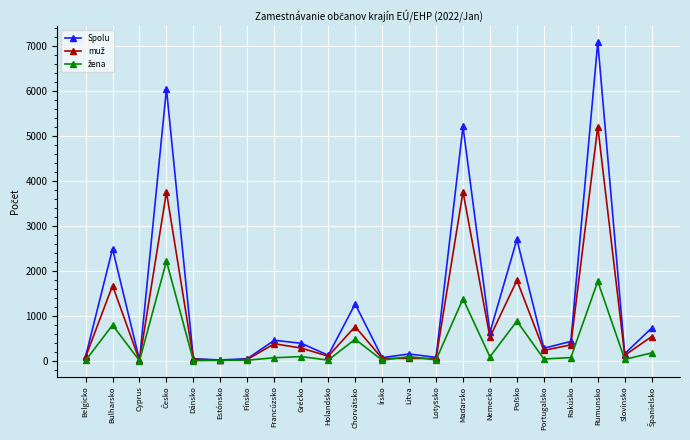

What is the total value across all series at Chorvátsko?

2510